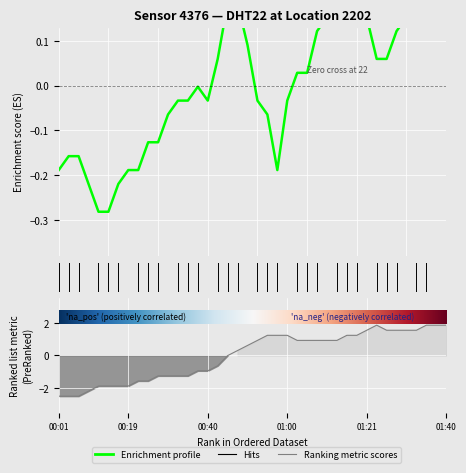

What is the maximum value shown in the chart?

1.9